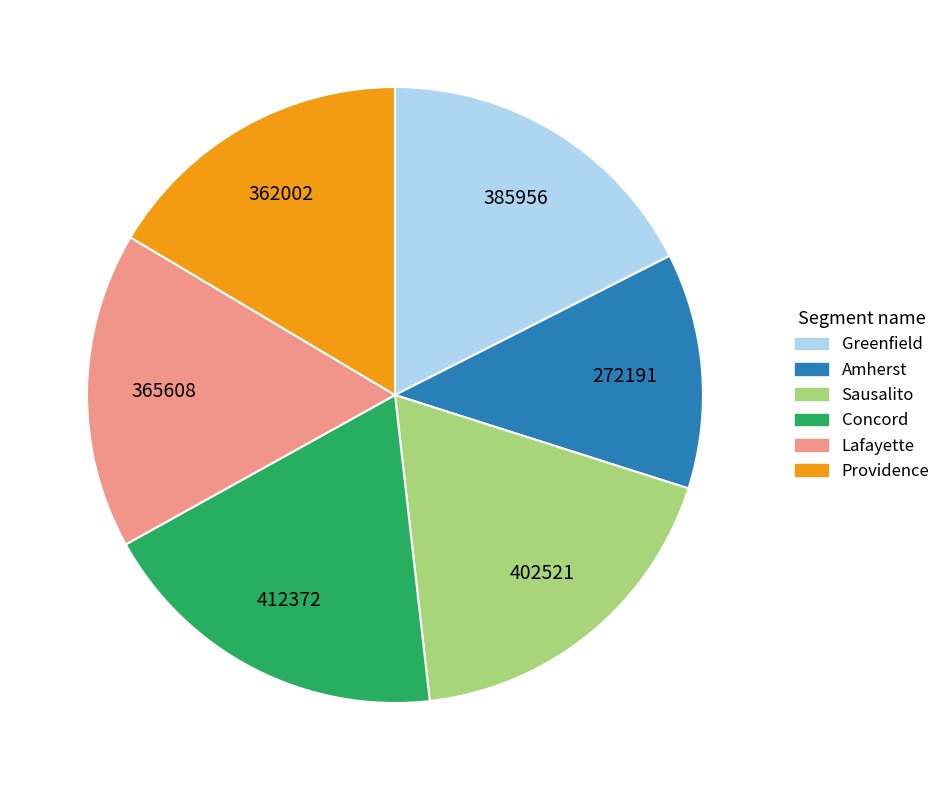

Is the sum of Concord and Providence greater than half?

No